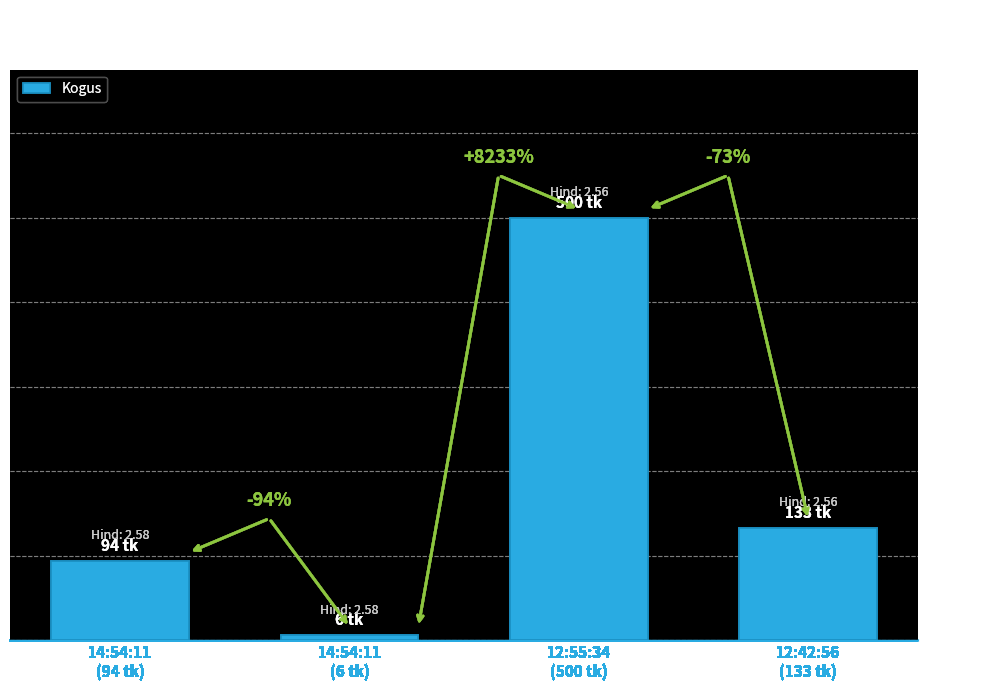

What is the change in value from 14:54:11
(6 tk) to 12:42:56
(133 tk)?

+127